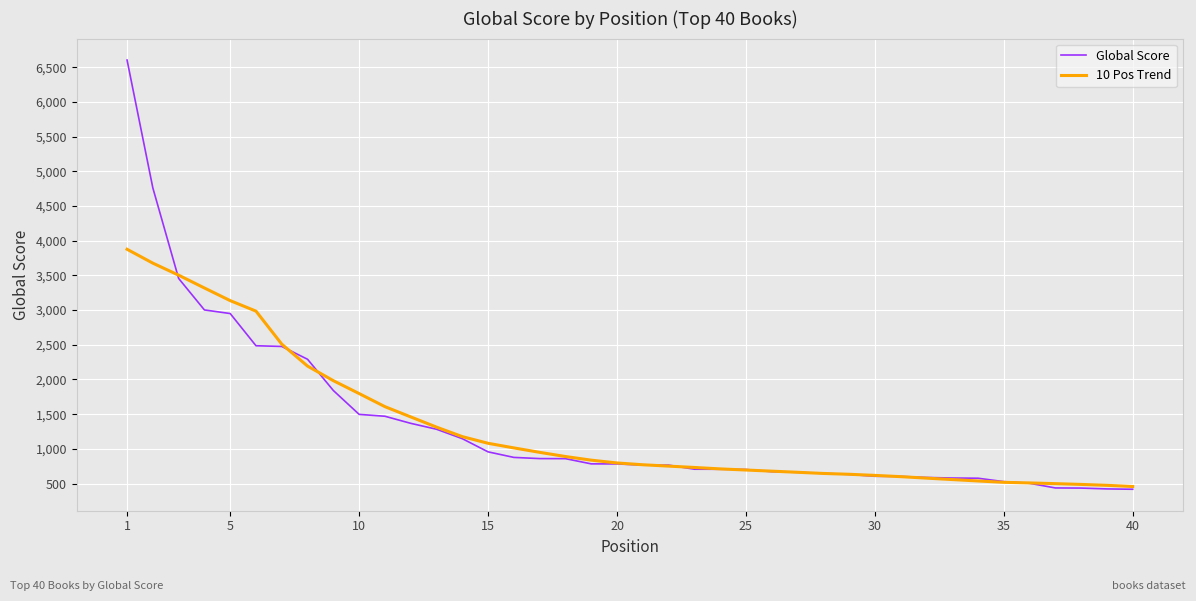

What is the minimum value shown in the chart?

418.0